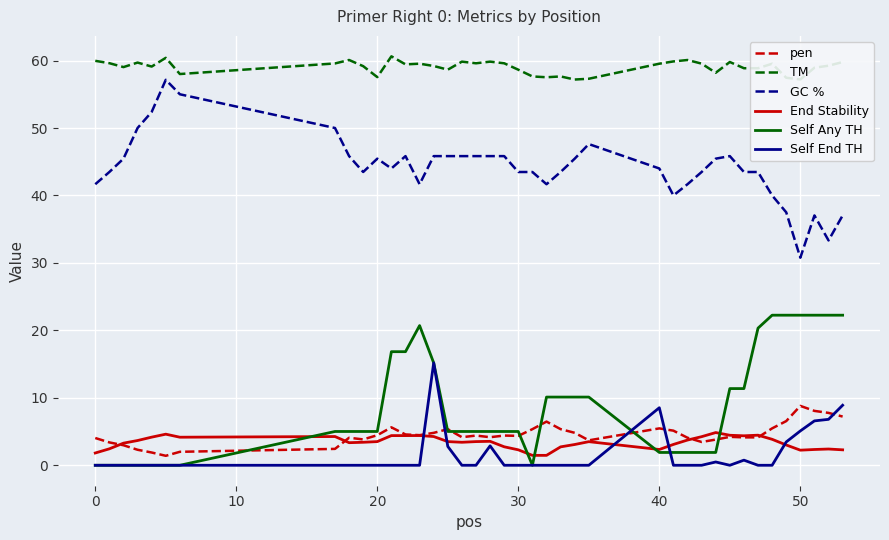

List the series in order of their peak value, highest first.

TM, GC %, Self Any TH, Self End TH, pen, End Stability